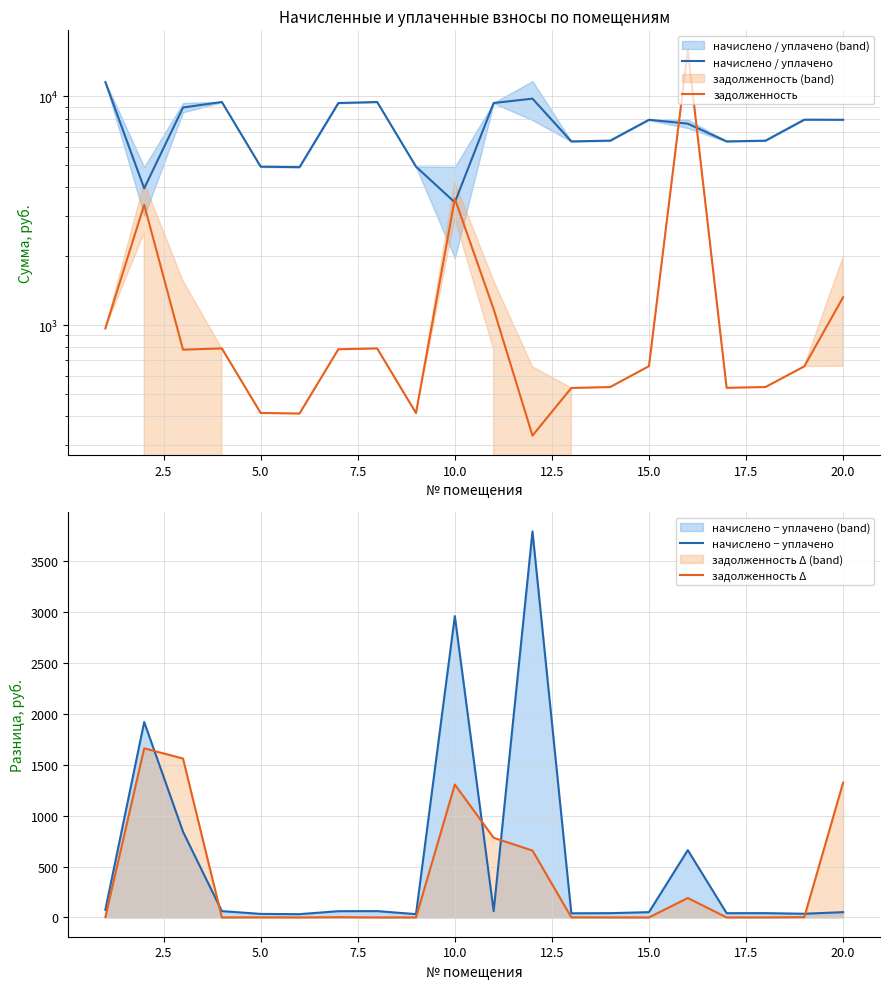

The начислено / уплачено series shows 9449.4 at 7.5. True or false?

True